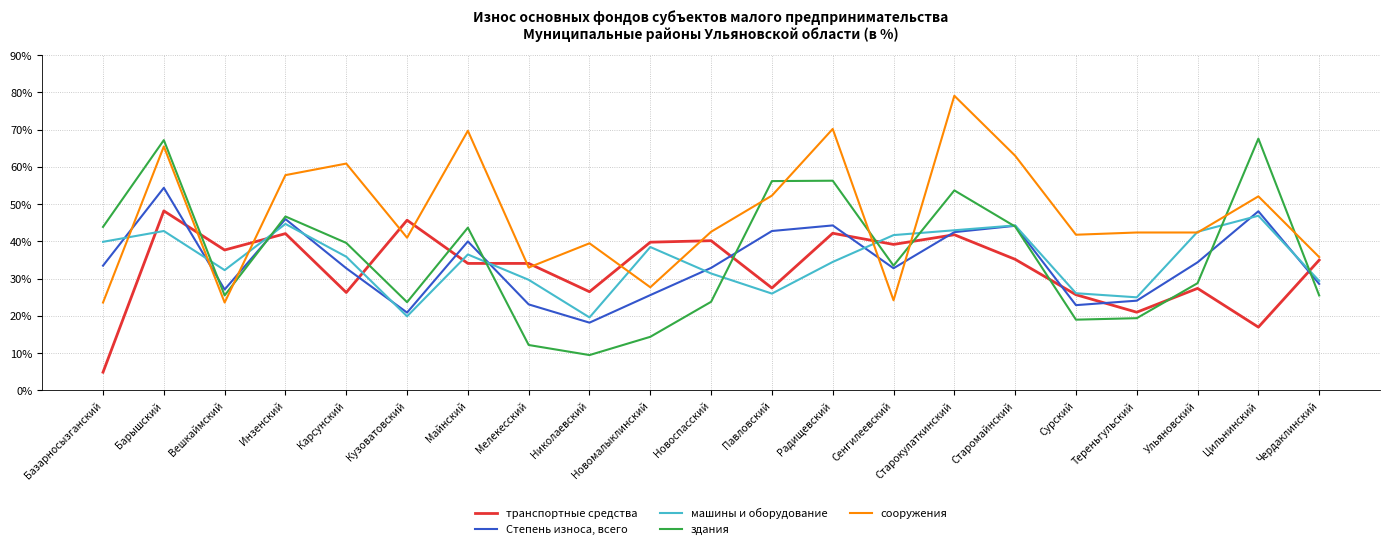

What is the spread (max minus min) of values at Цильнинский?

50.6